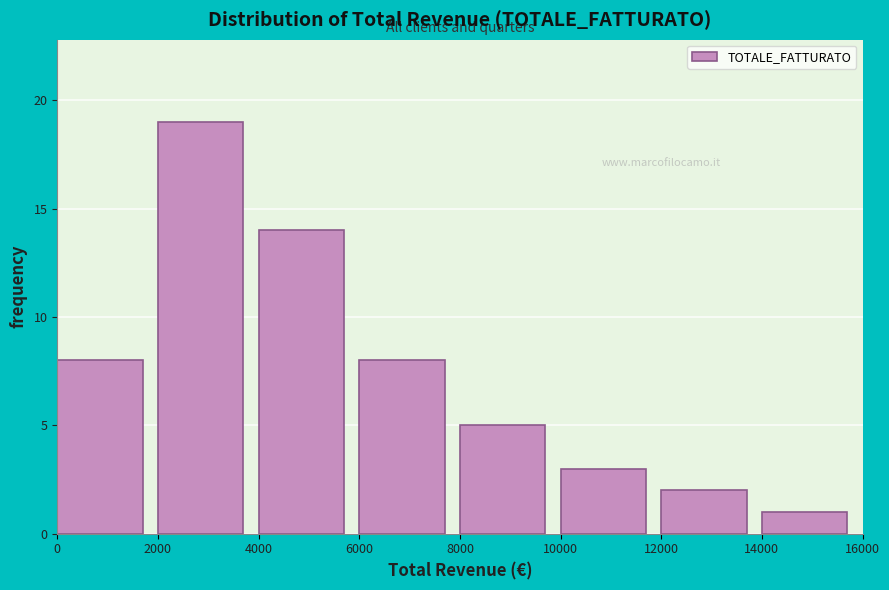

Over which range of the x-axis is the bar tallest?

2000 to 4000